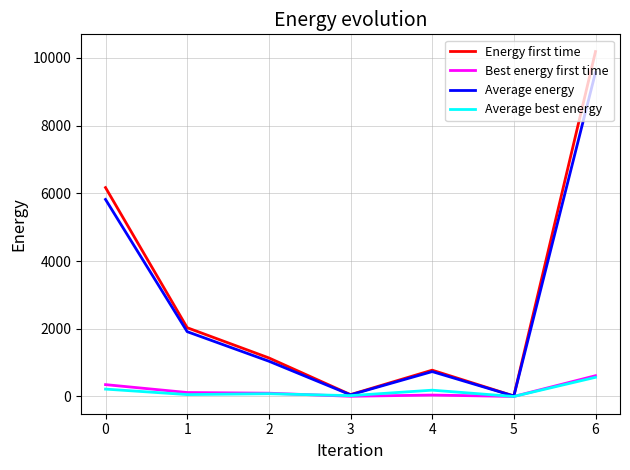

What is the highest value of the Energy first time series?

10186